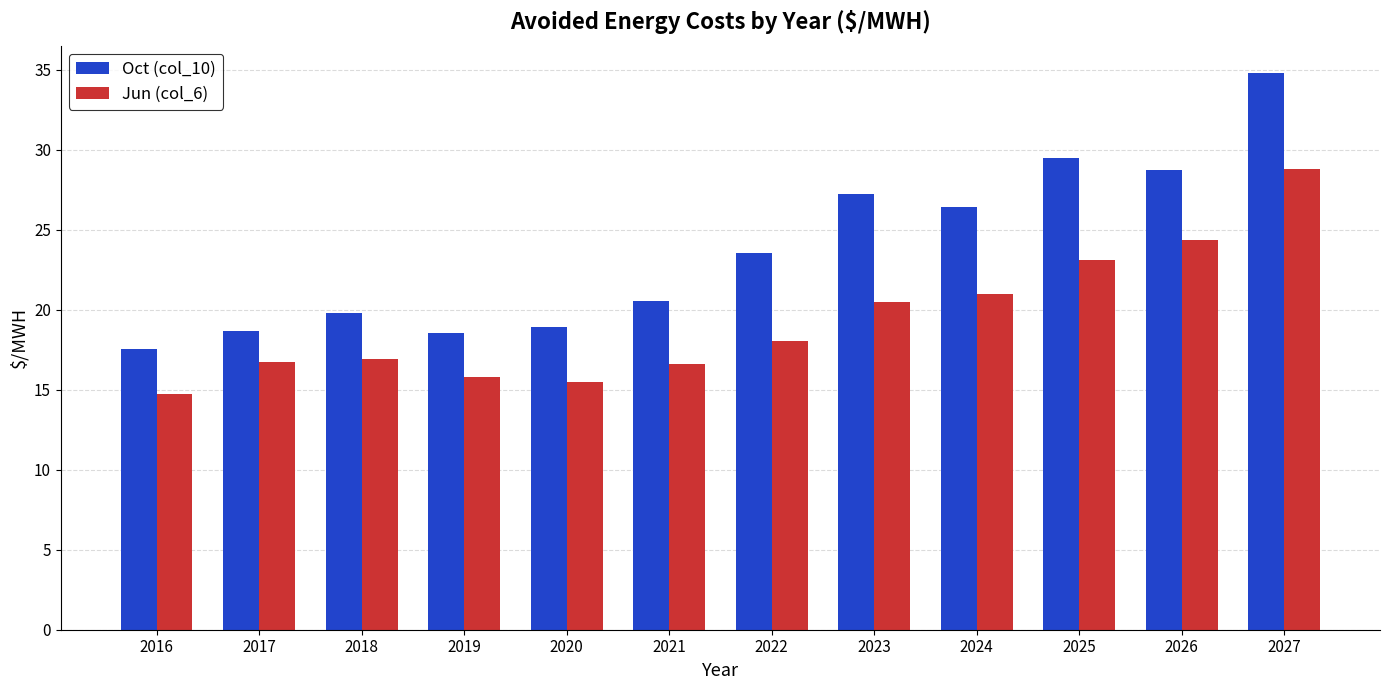

True or false: Oct (col_10) has a value of 21.2 at 2027.

False